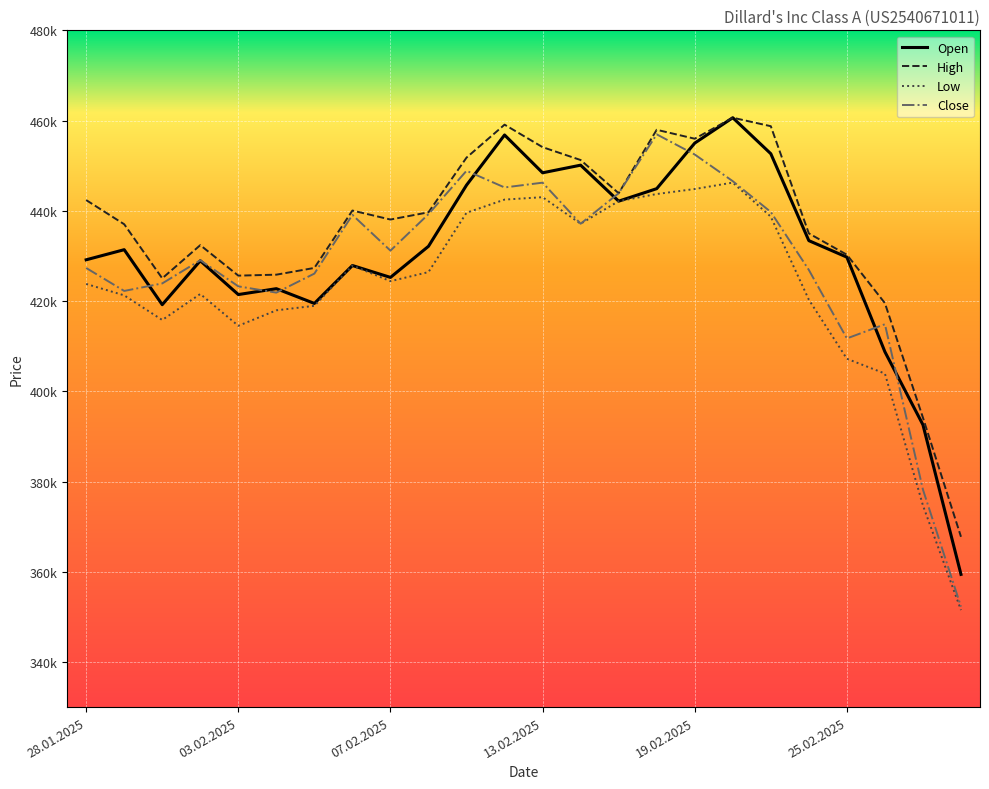

Is this an area chart (filled region under the line)?

No